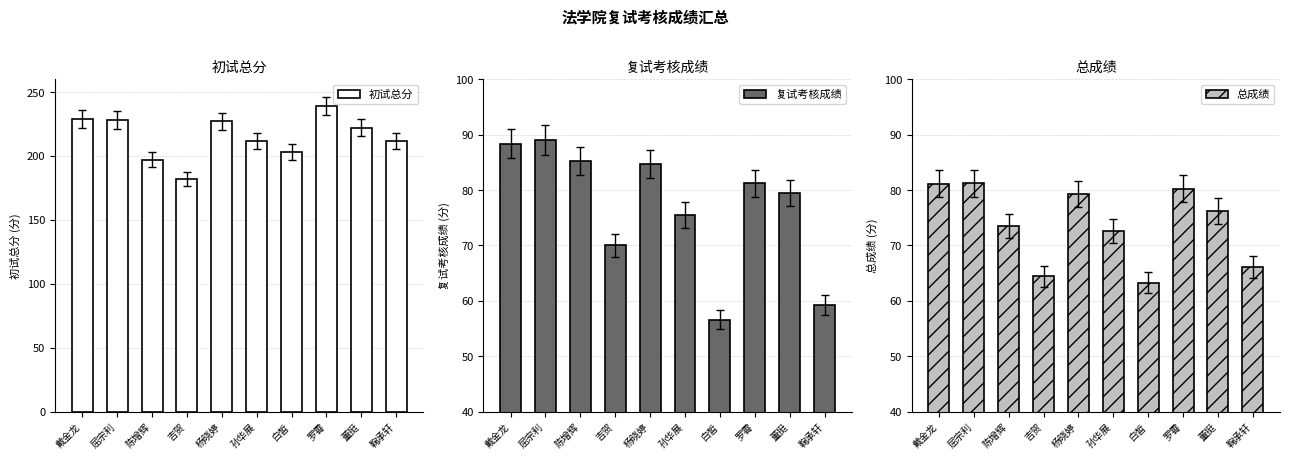

What are all the series names shown in the legend?

初试总分, 复试考核成绩, 总成绩